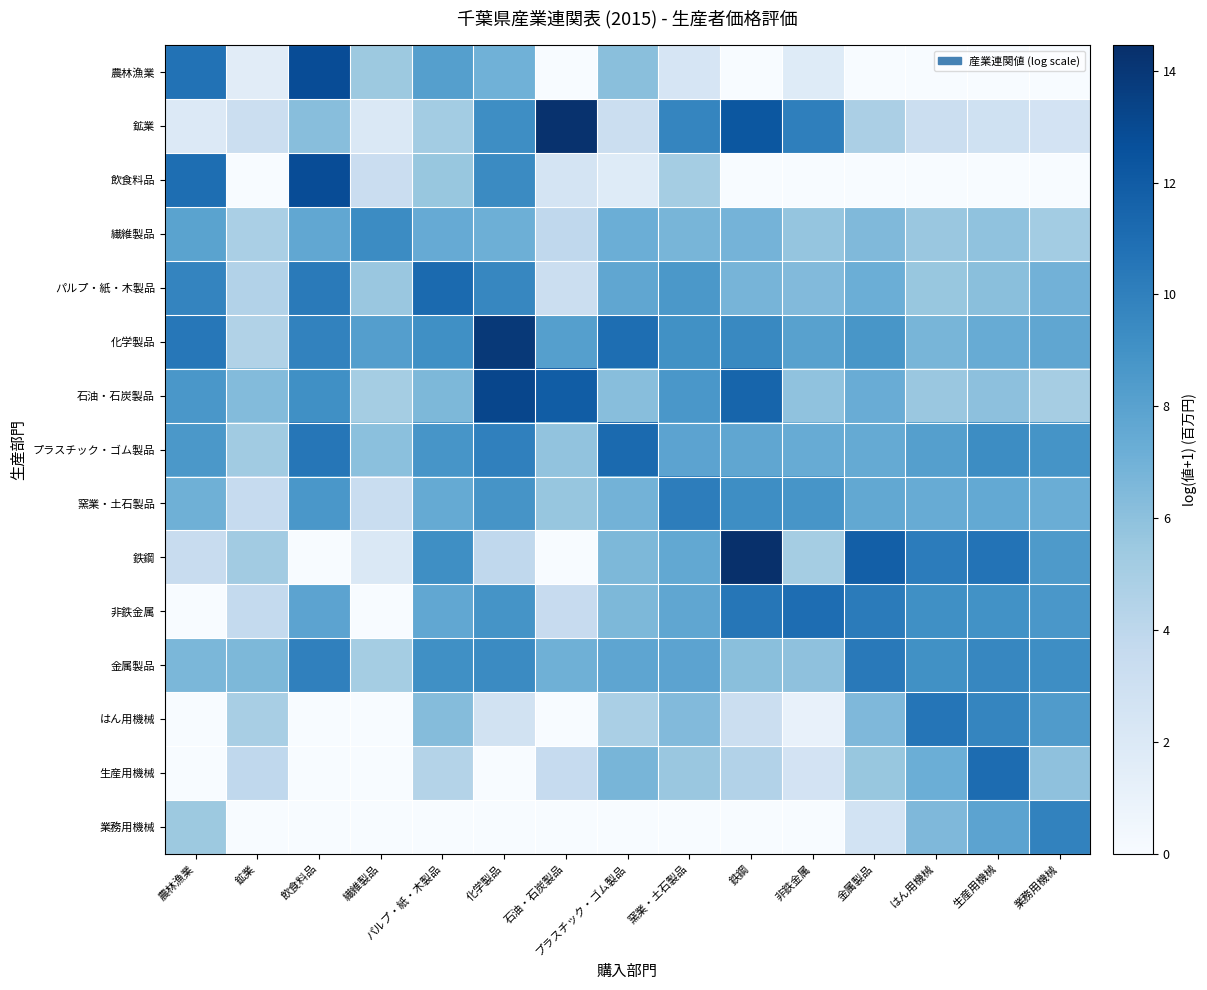

Count the number of categories in the chart.

15